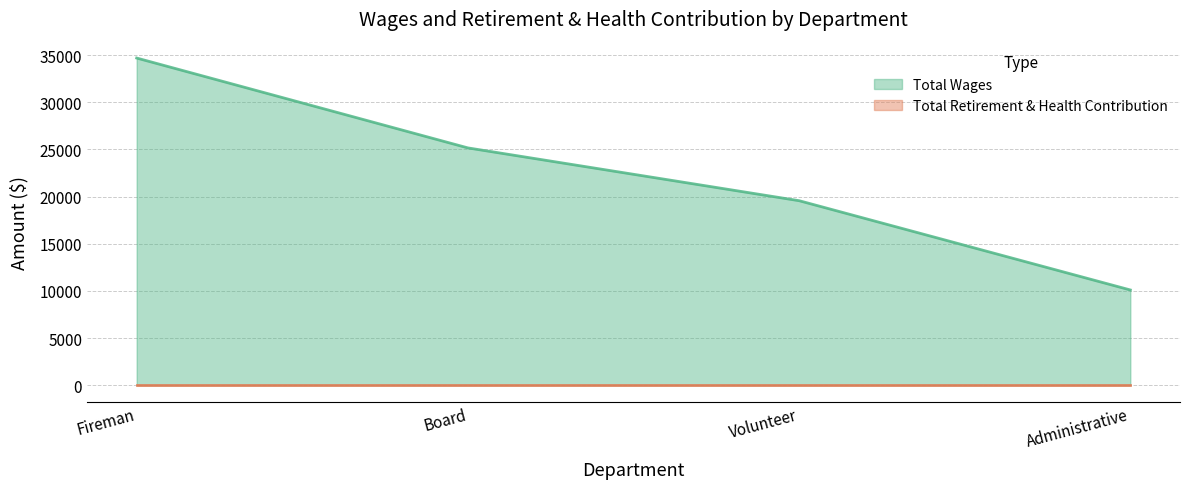

What is the label of the 1st point from the left?

Fireman